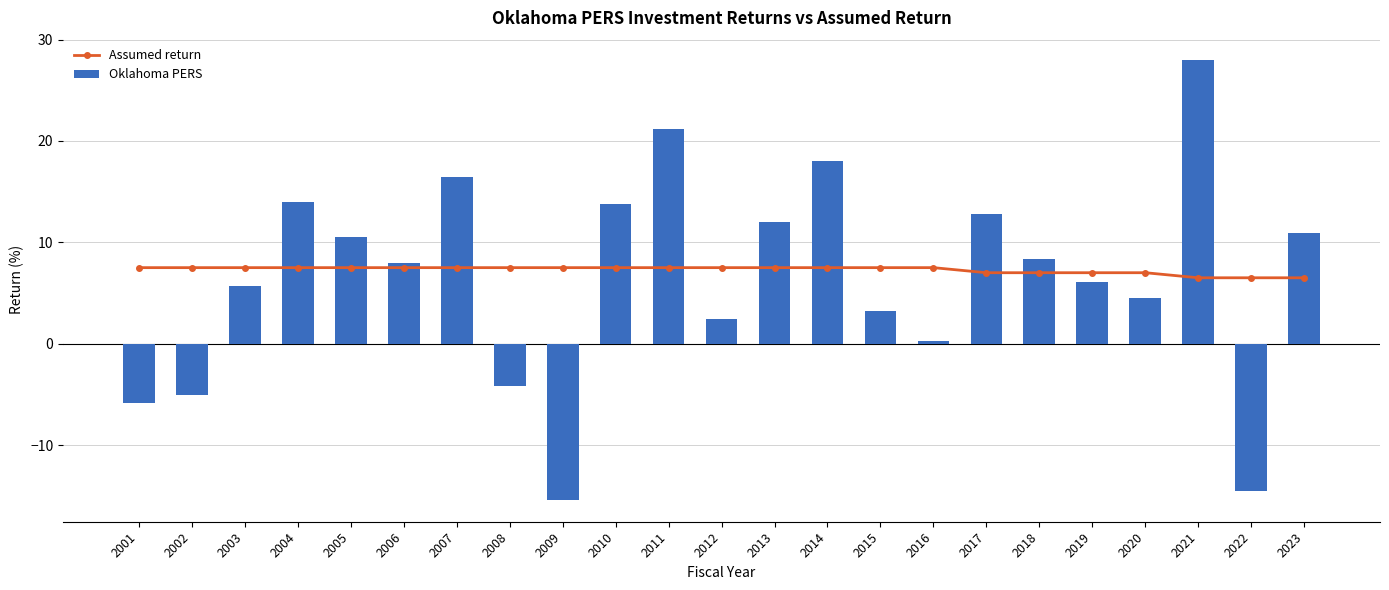

List the series in order of their overall mean, lowest first.

Oklahoma PERS, Assumed return